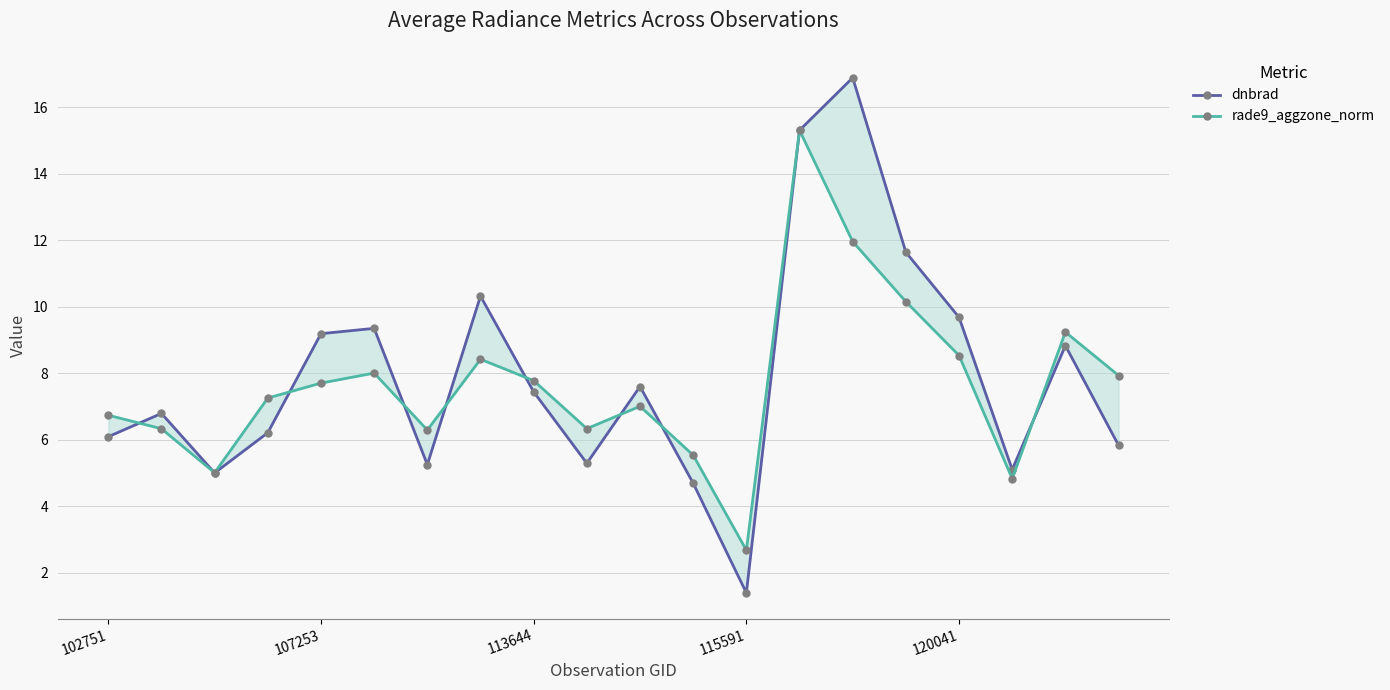

How many interior local peaks does the rade9_aggzone_norm series have?

5